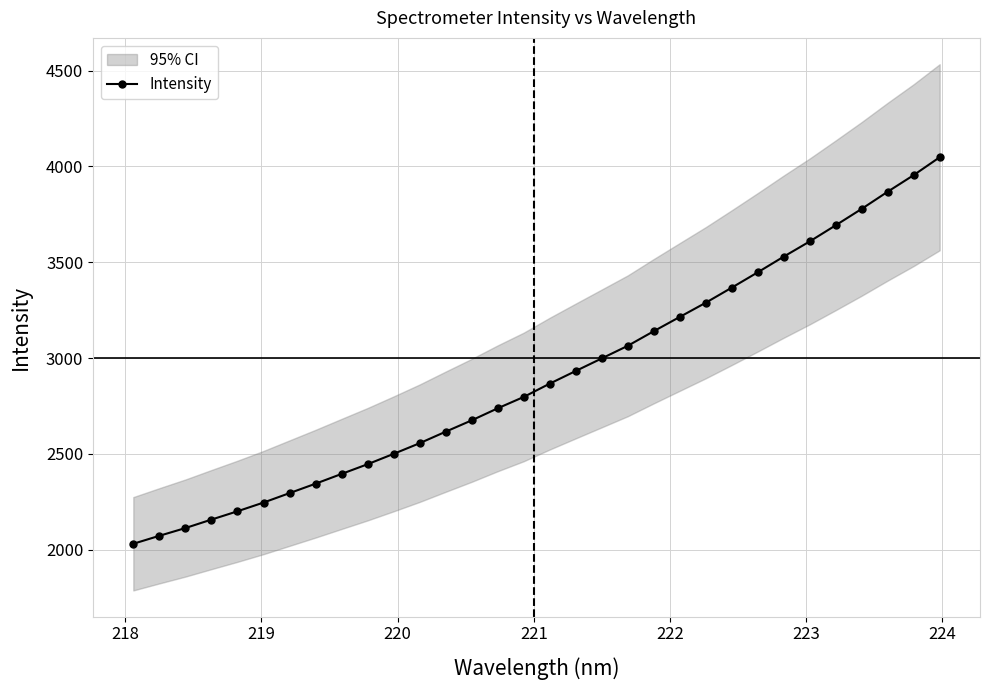

What is the maximum value for Intensity?

4048.2